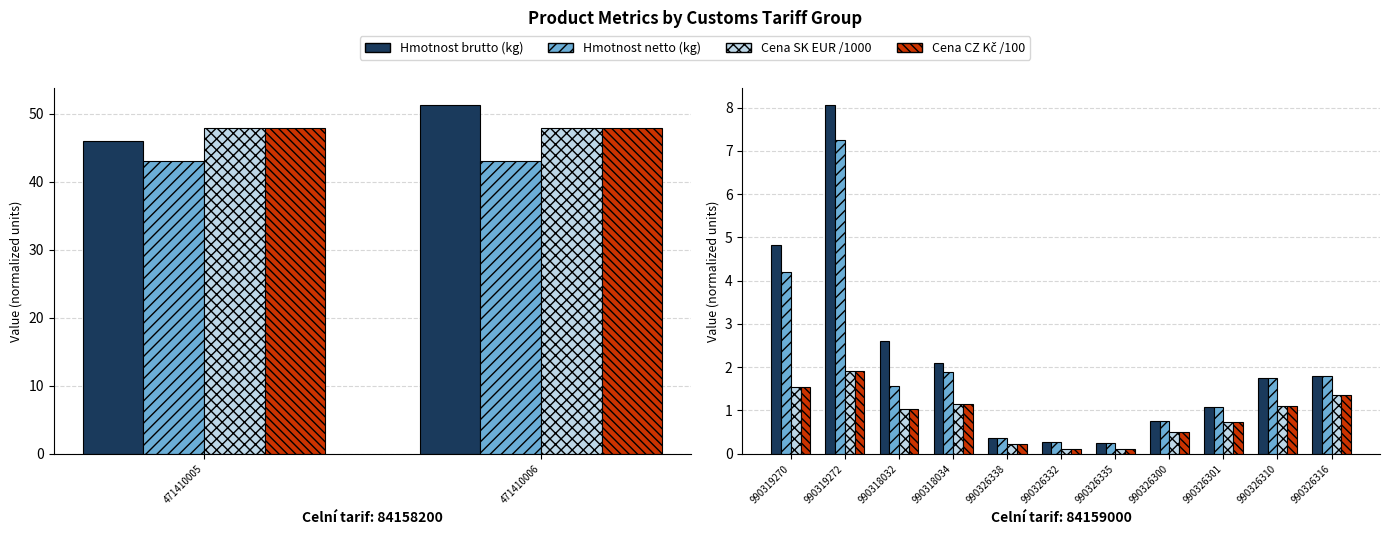

Between 990318034 and 990326300, which series saw the biggest shift?

Hmotnost brutto (kg)